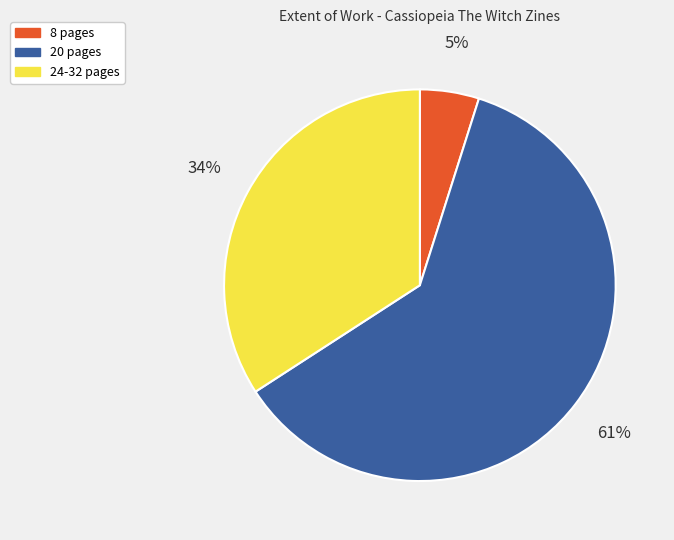

What is the largest slice in the pie chart?

20 pages